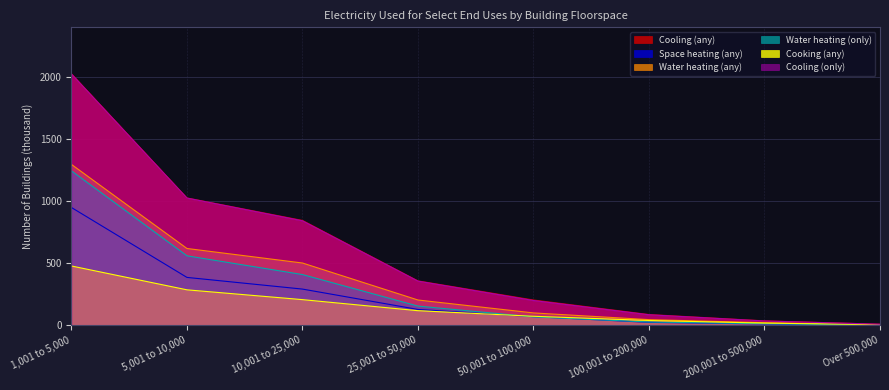

At which label is Space heating (any) closest to 475?

5,001 to 10,000